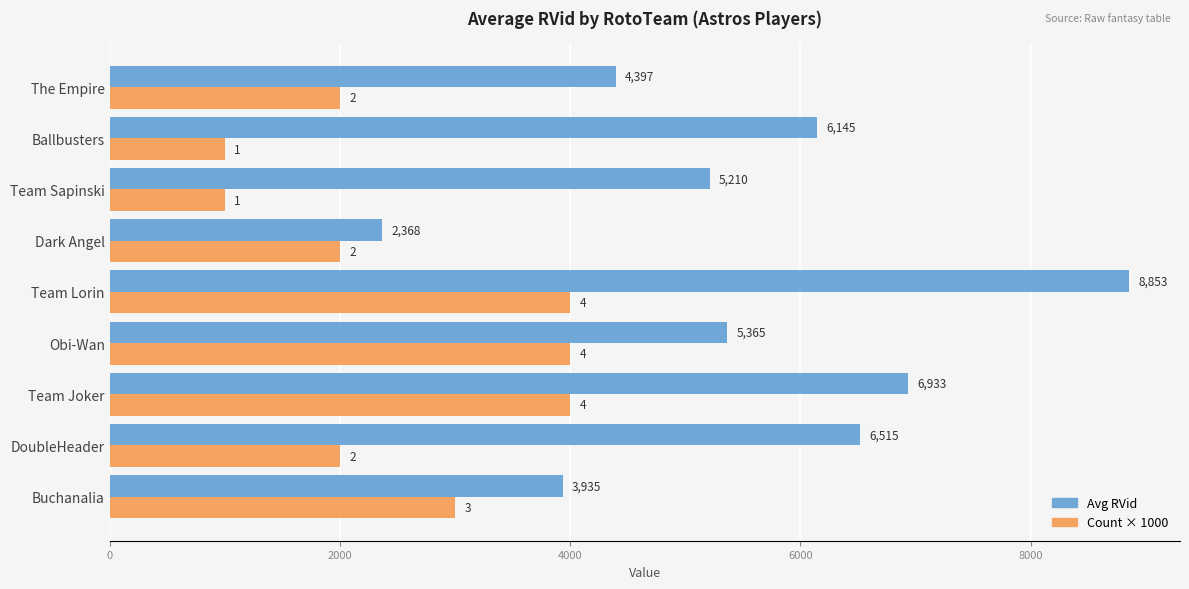

Rank the series by their average value, from lowest to highest.

Count × 1000, Avg RVid